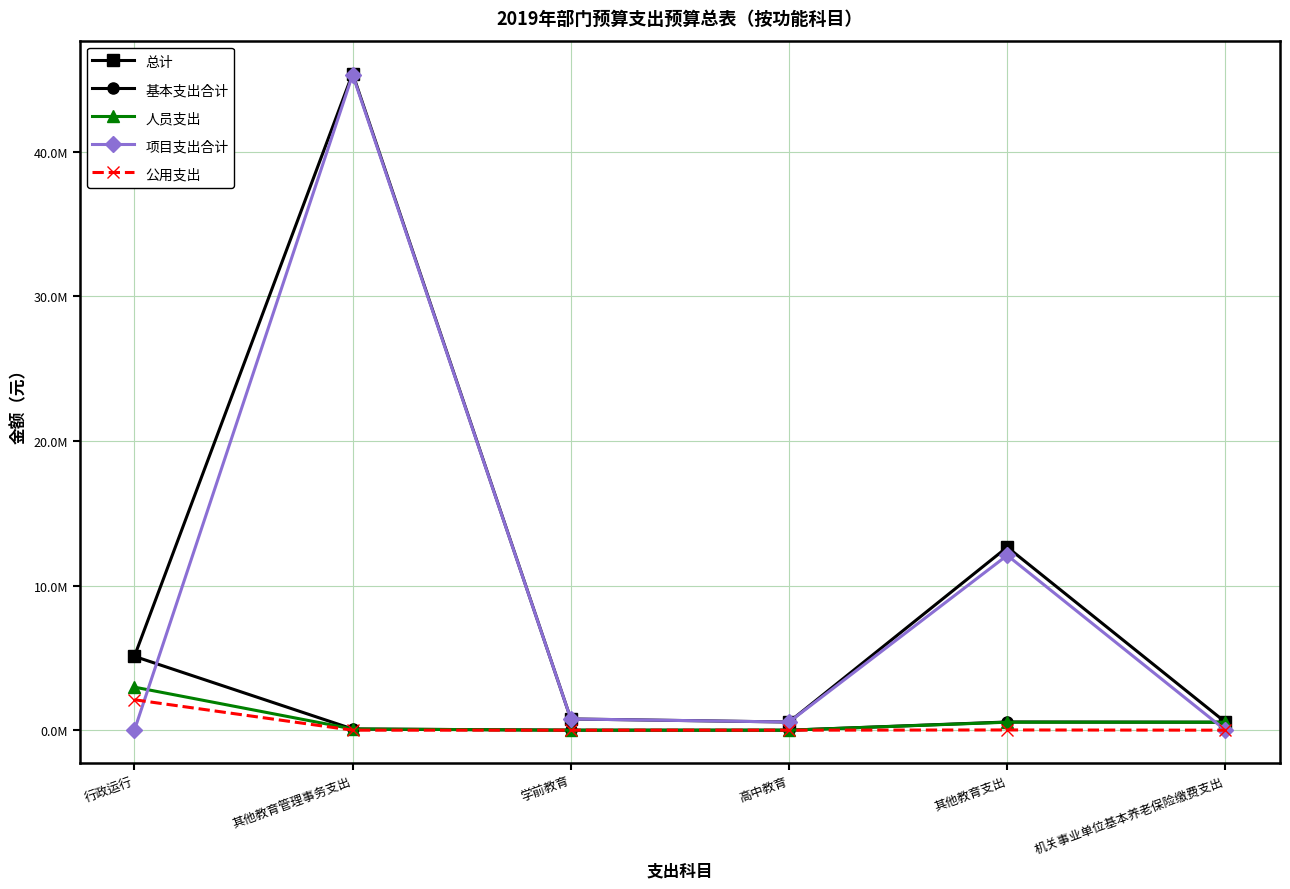

The 人员支出 series shows 0.0 at 高中教育. True or false?

True